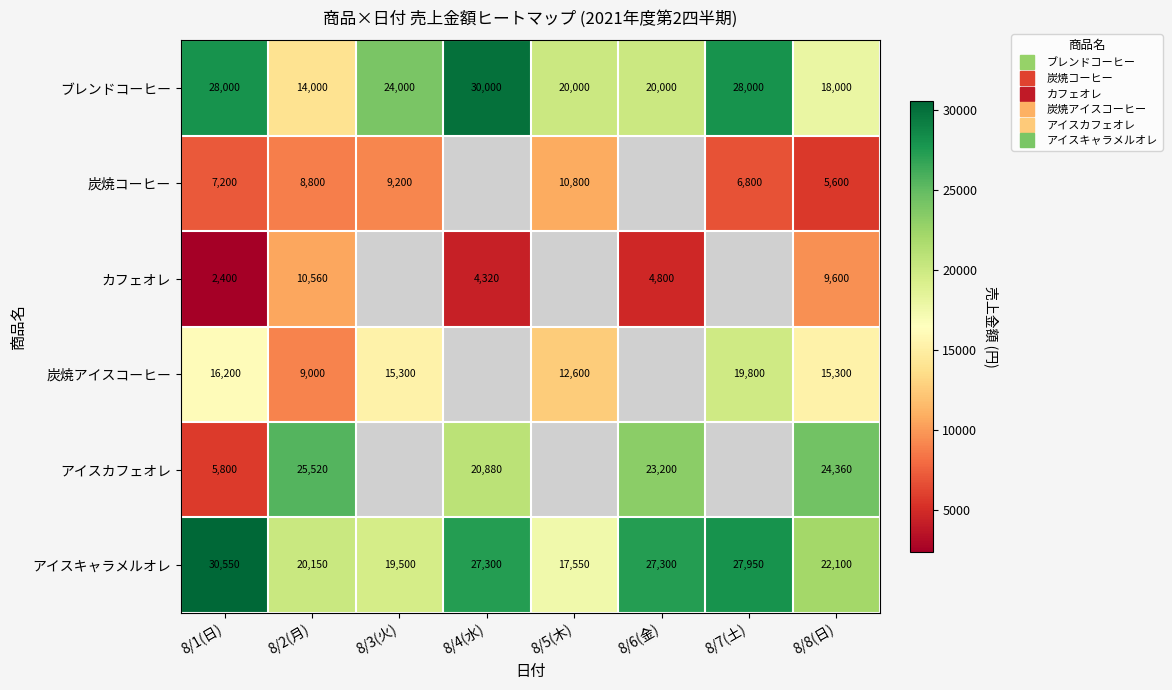

How many series are shown in this chart?

6